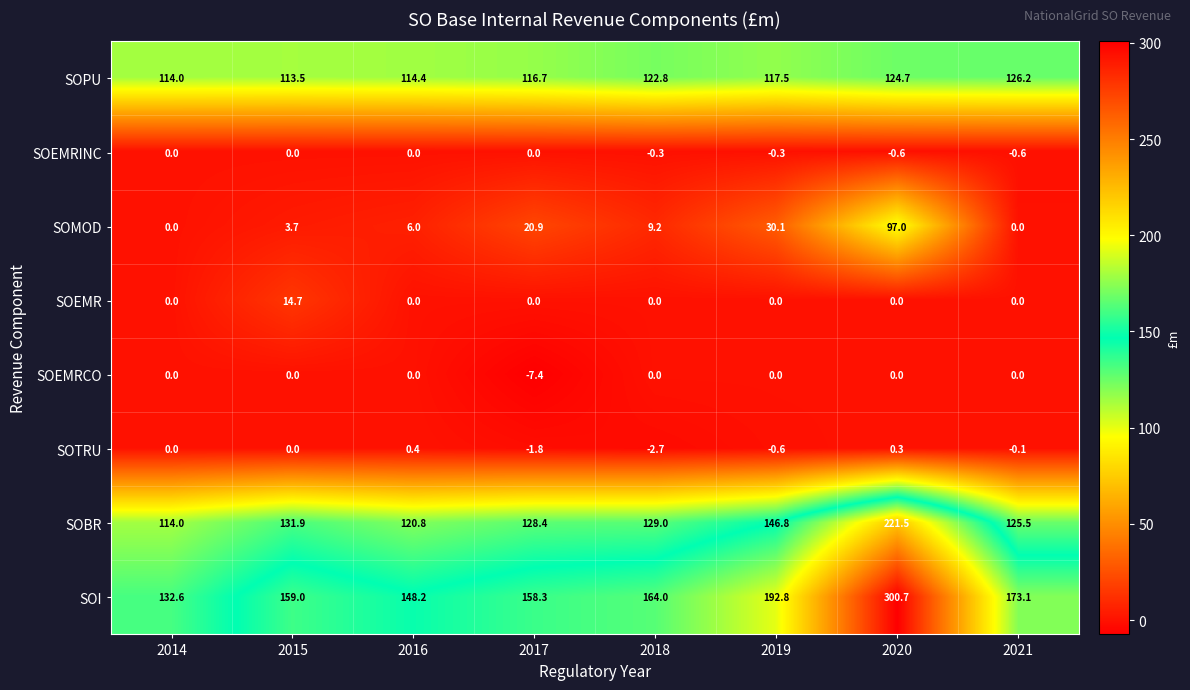

What is the difference between the maximum and minimum values in the SOTRU series?

3.1